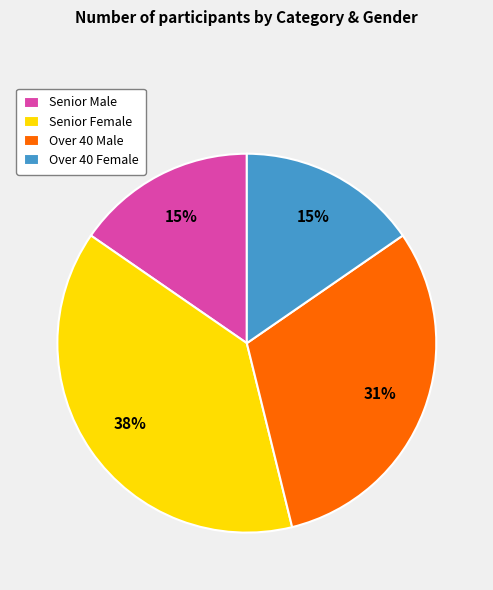

To the nearest percent, what is the average slice percentage?

25%